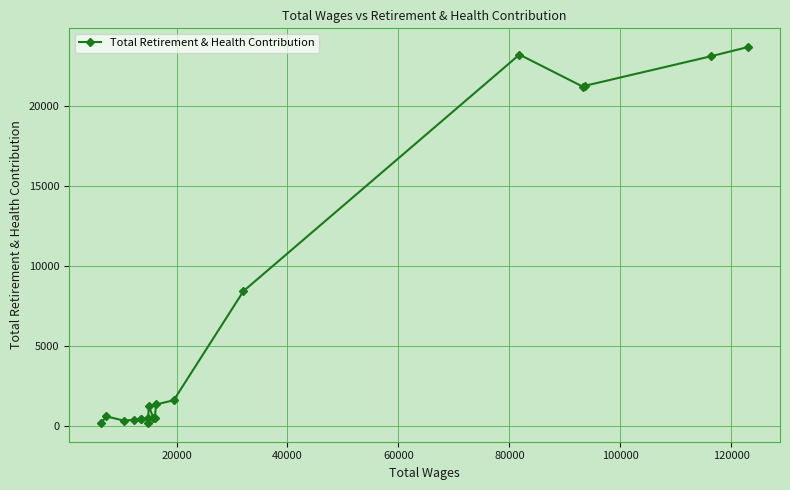

How many data points does each series have?

19